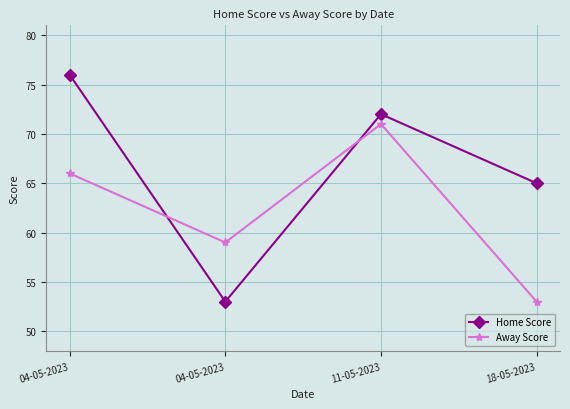

What is the maximum value shown in the chart?

76